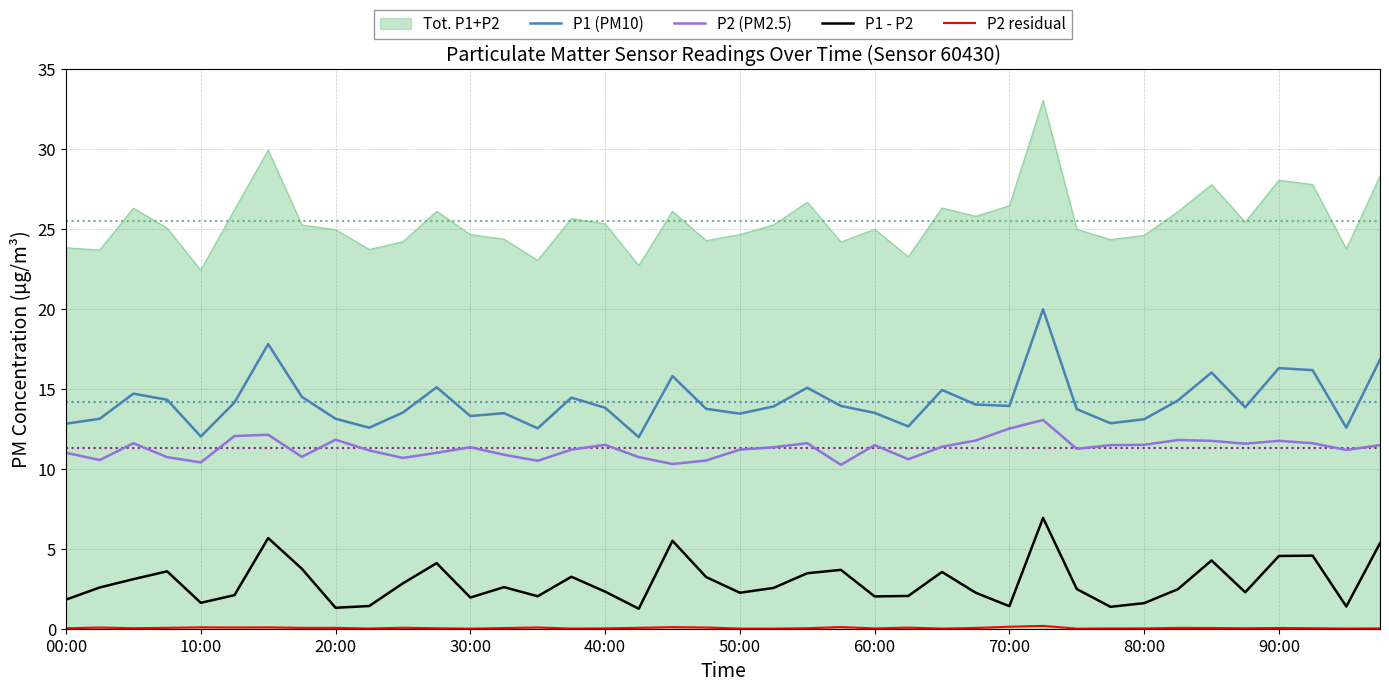

Which series has the largest range (max minus min)?

Tot. P1+P2